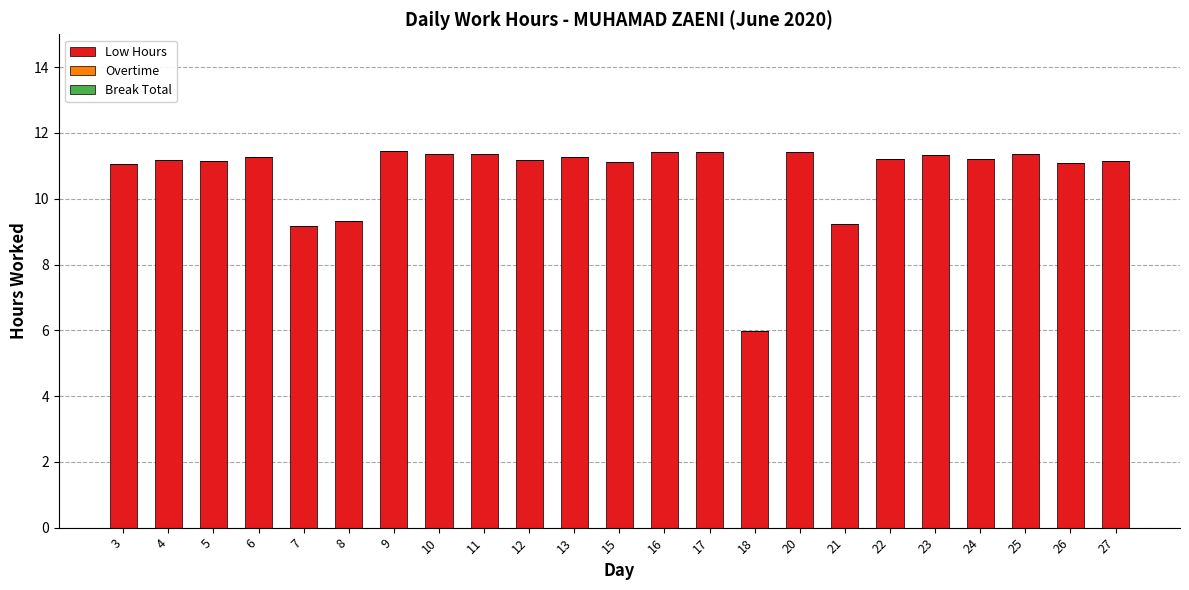

How many distinct data groups are displayed?

1